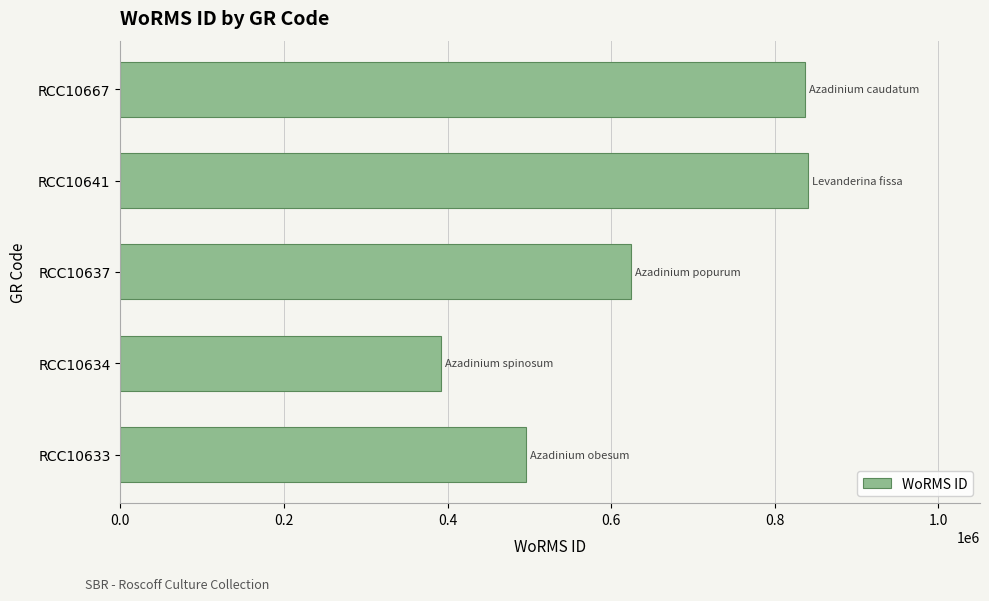

What is the average value?

637918